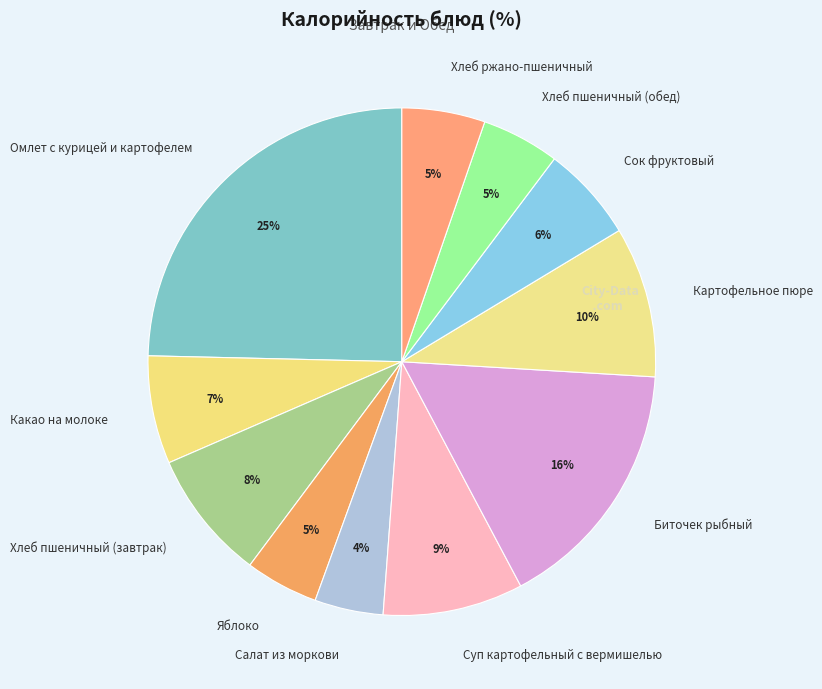

Does Сок фруктовый represent more than half of the total?

No